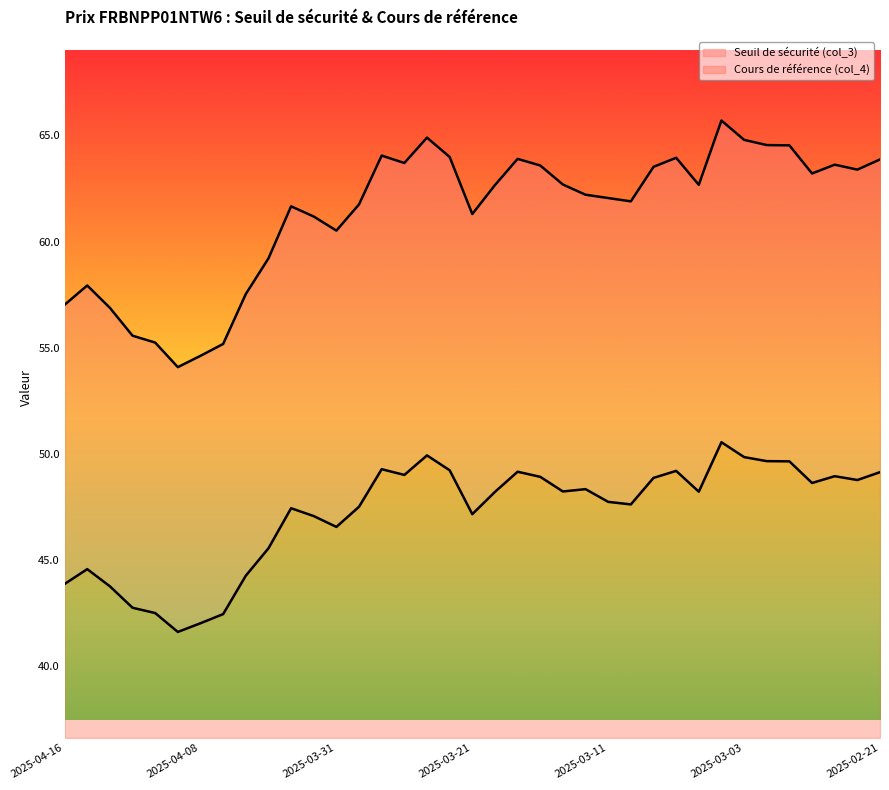

What is the sum of all Seuil de sécurité (col_3) values?

2269.0